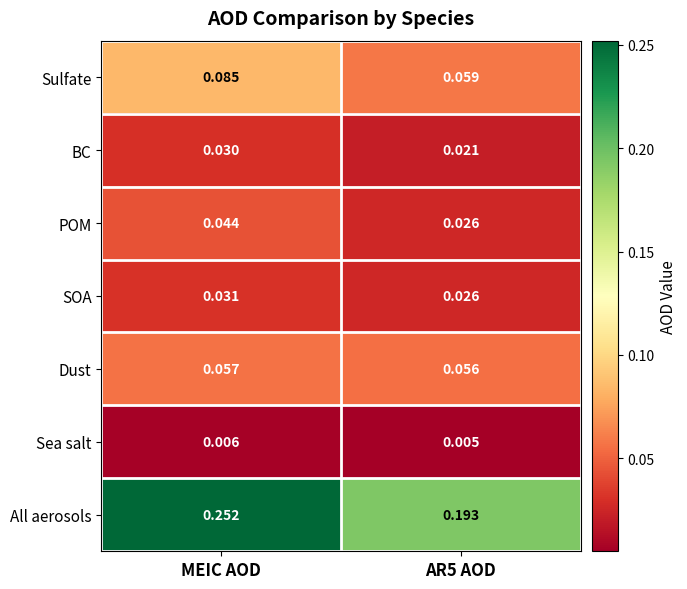

At MEIC AOD, list the series in order from largest to smallest.

All aerosols, Sulfate, Dust, POM, SOA, BC, Sea salt